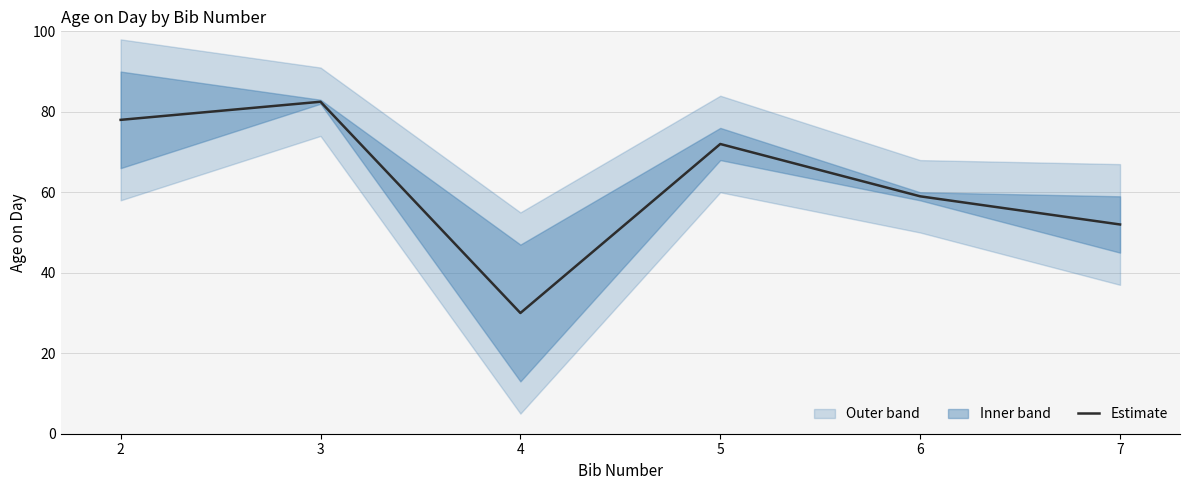

How many lines are shown in the chart?

1